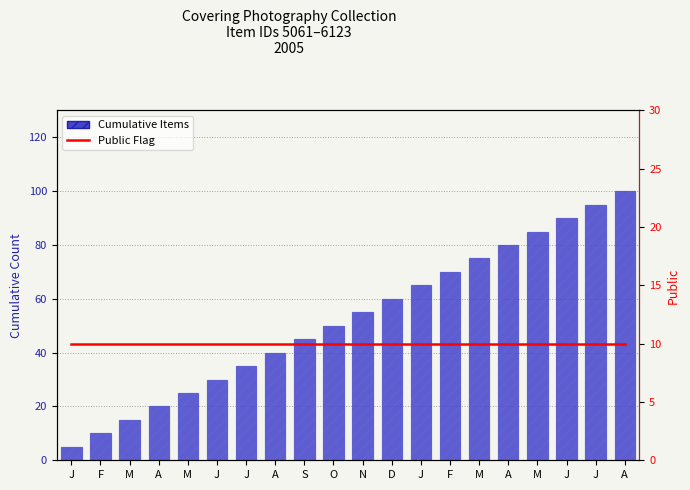

Reading right to left, what are all the values shown in this chart?

Cumulative Items: 100	95	90	85	80	75	70	65	60	55	50	45	40	35	30	25	20	15	10	5
Public Flag: 10	10	10	10	10	10	10	10	10	10	10	10	10	10	10	10	10	10	10	10